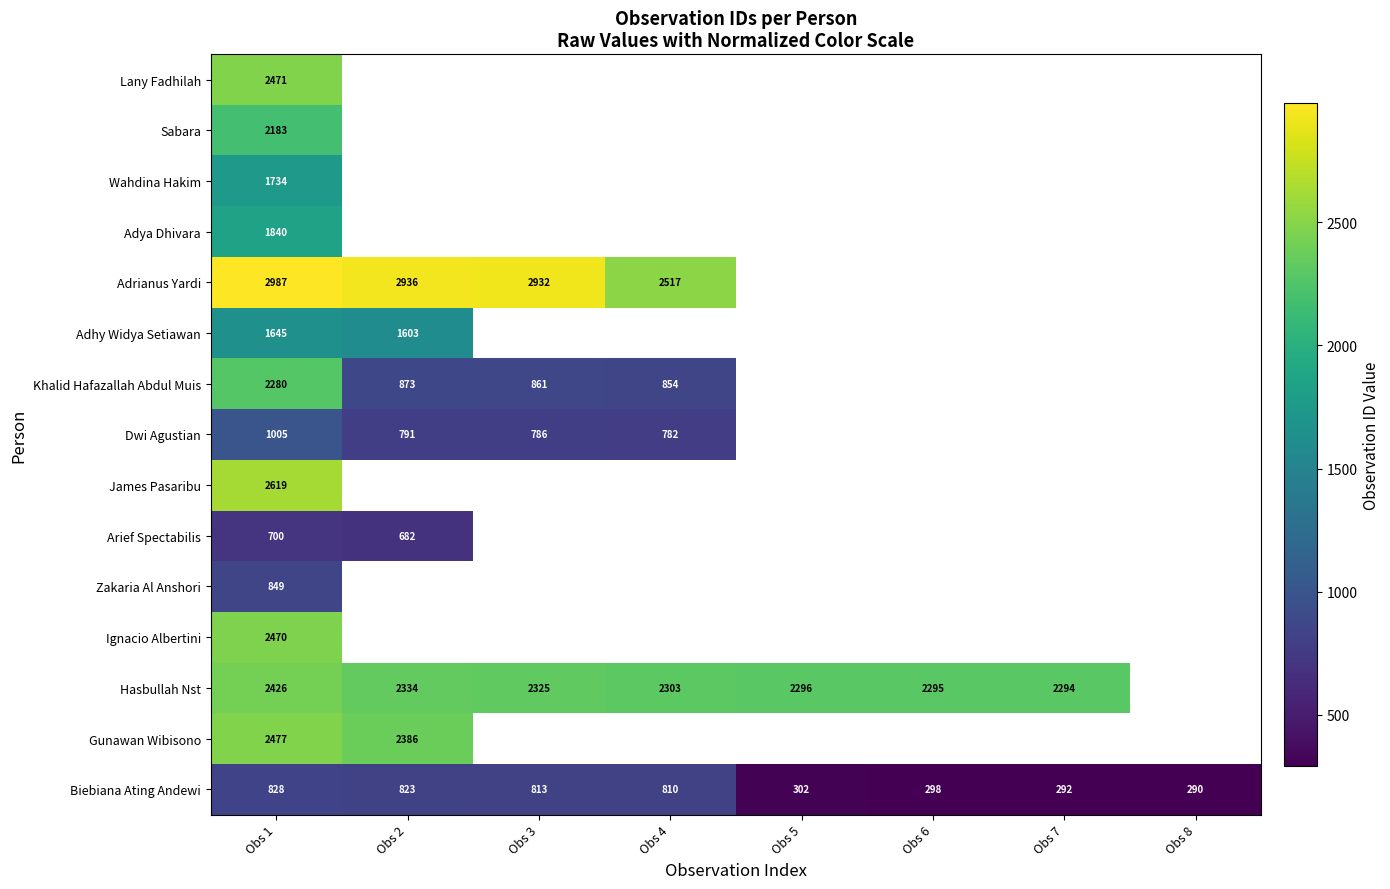

The value of Hasbullah Nst at Obs 3 is 3527.3. True or false?

False